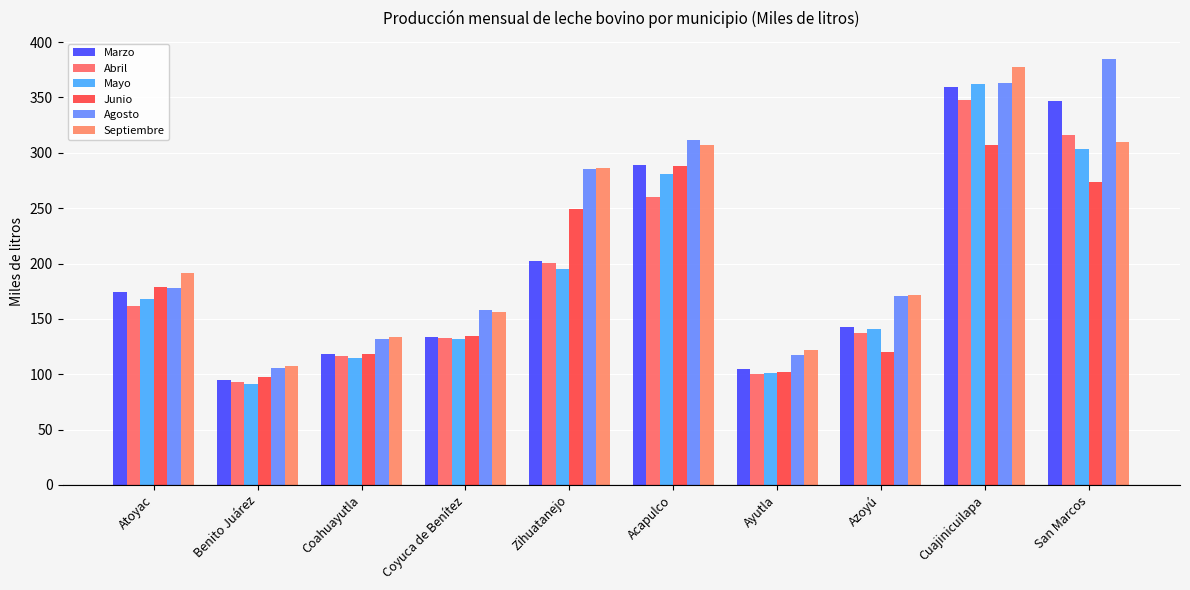

How many bars are there in total?

60